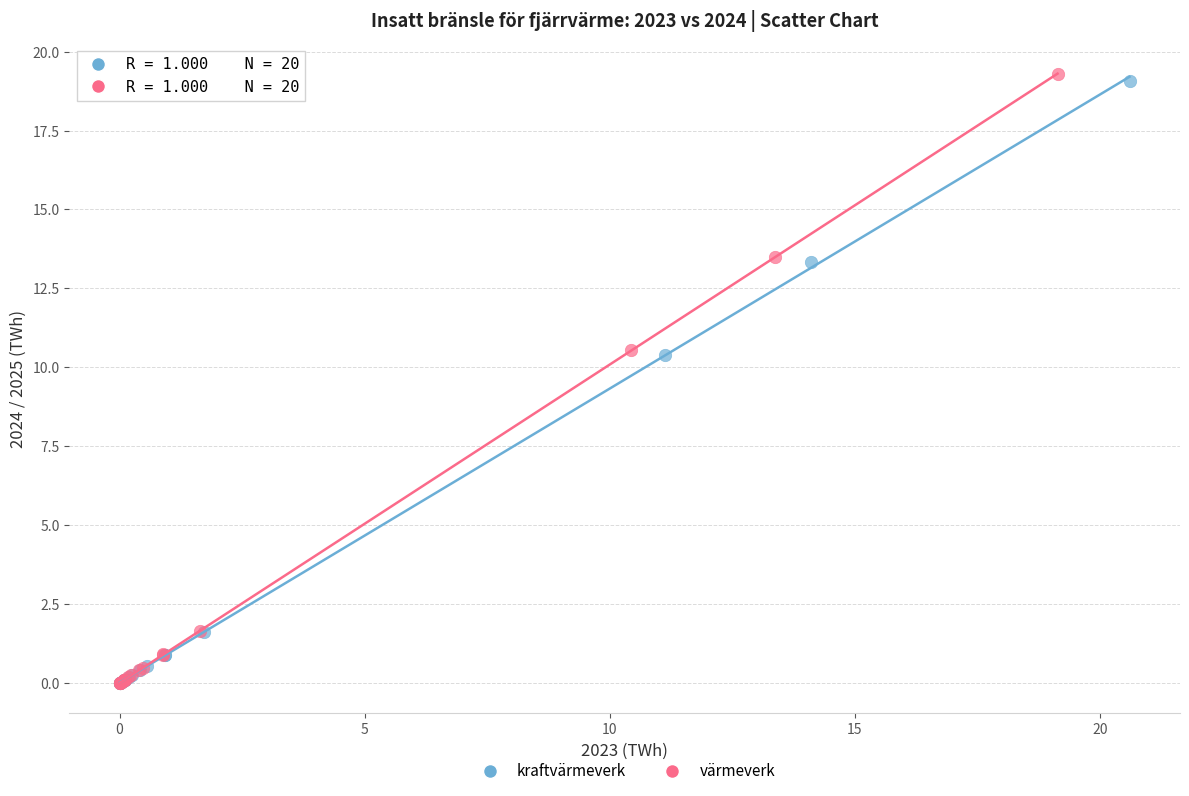

Which series has the largest Y range (max minus min)?

värmeverk